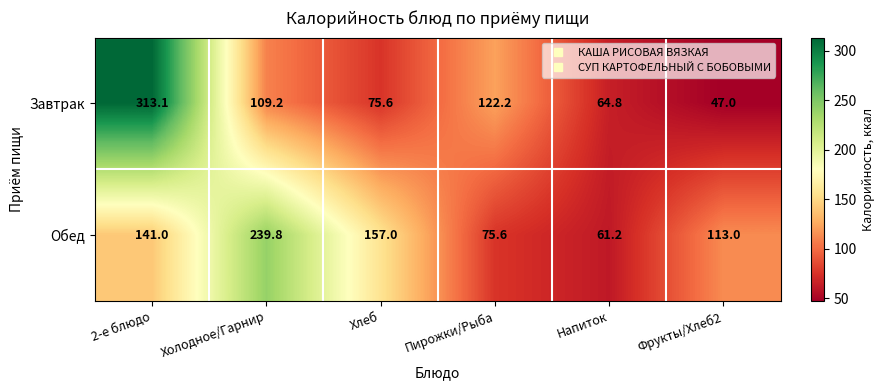

Which series has the widest spread of values?

Завтрак